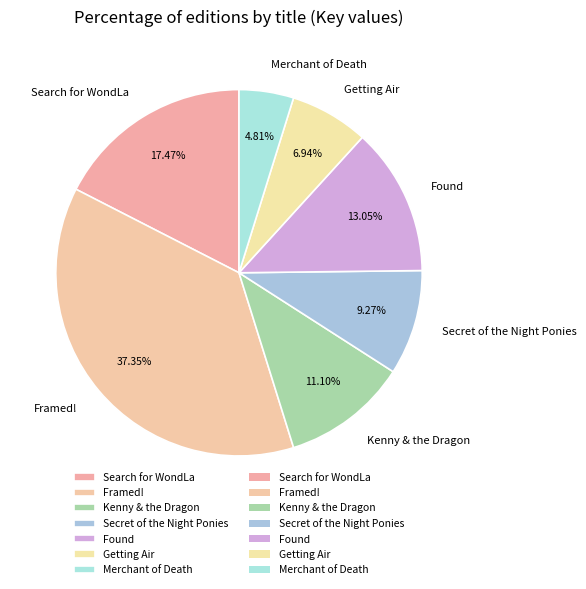

Combined, do Getting Air and Secret of the Night Ponies account for over 50%?

No